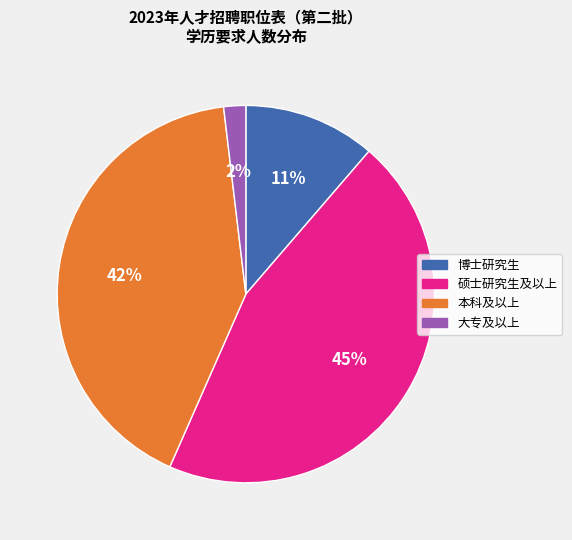

To the nearest percent, what is the difference between the largest and smallest slice percentages?

43%